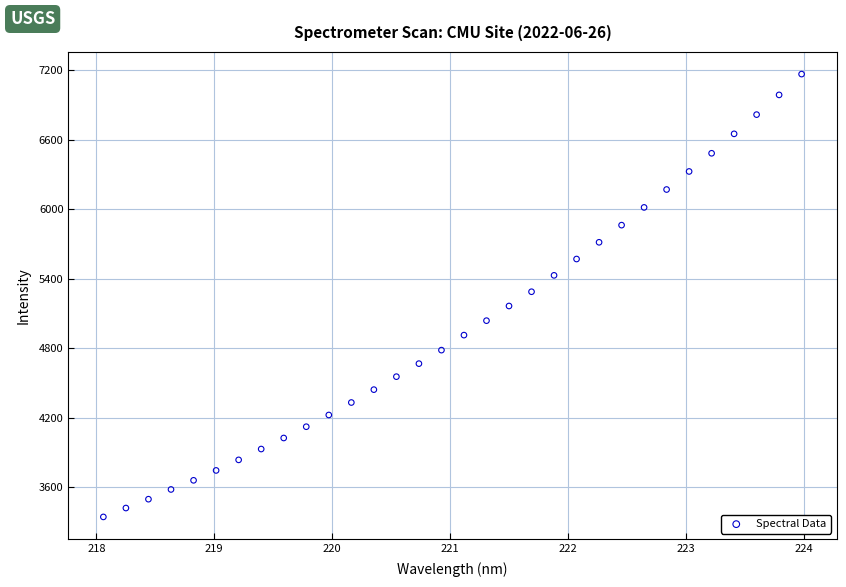

What is the range of Y values (max minus min)?

3823.6